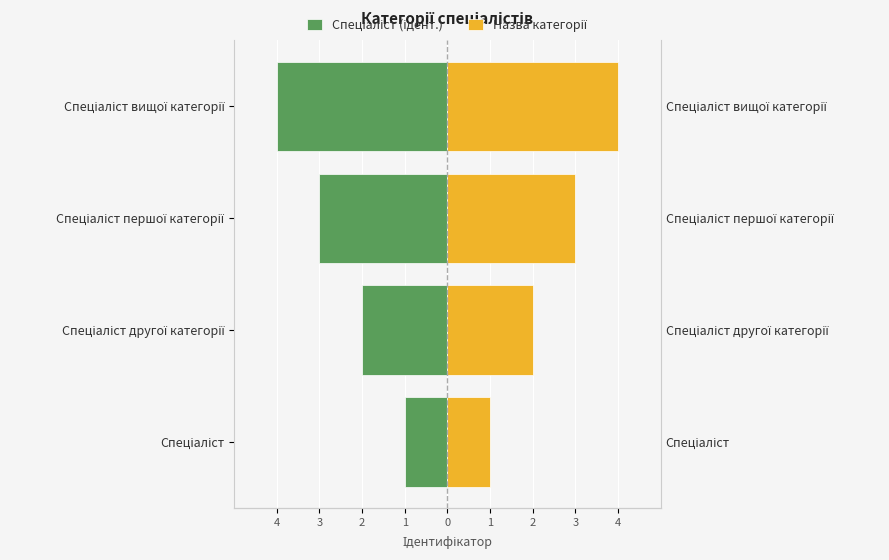

Are the bars grouped side by side (vs. stacked)?

Yes